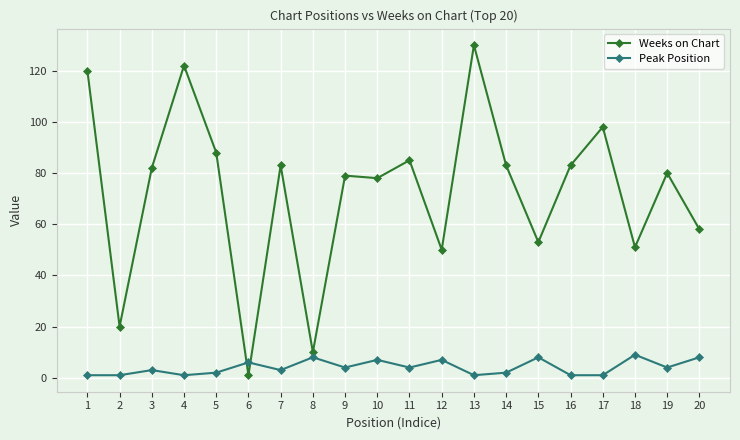

At which category does Weeks on Chart reach its first local peak?

4